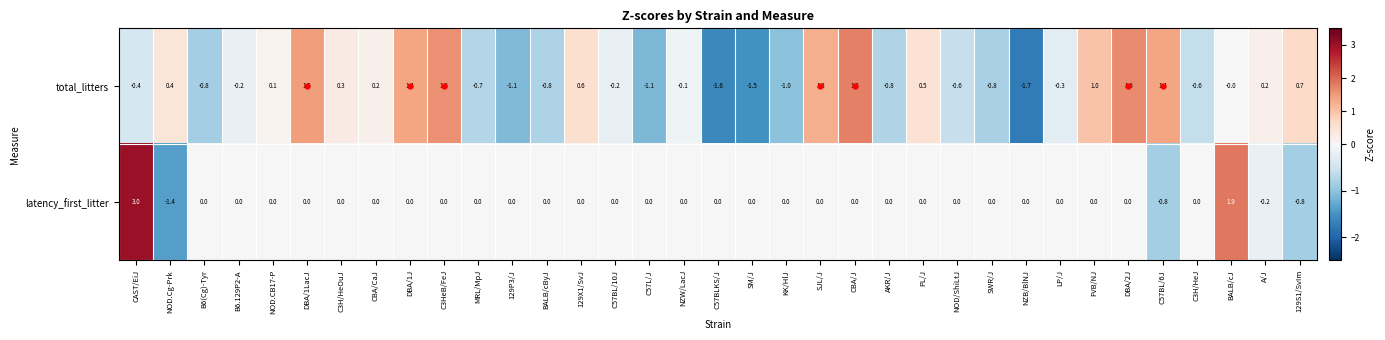

How many values in the total_litters series are below 0?

18